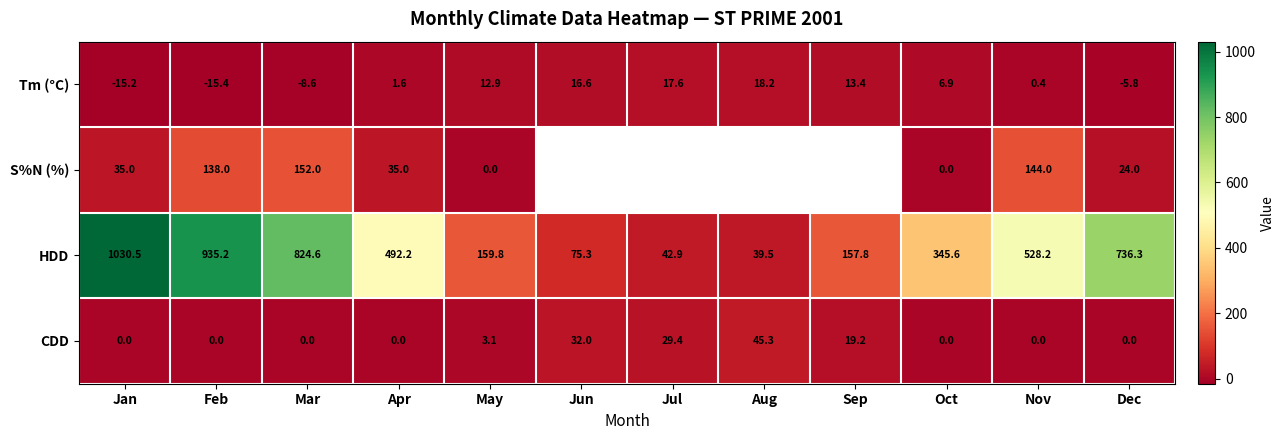

At which label is CDD closest to 22?

Sep